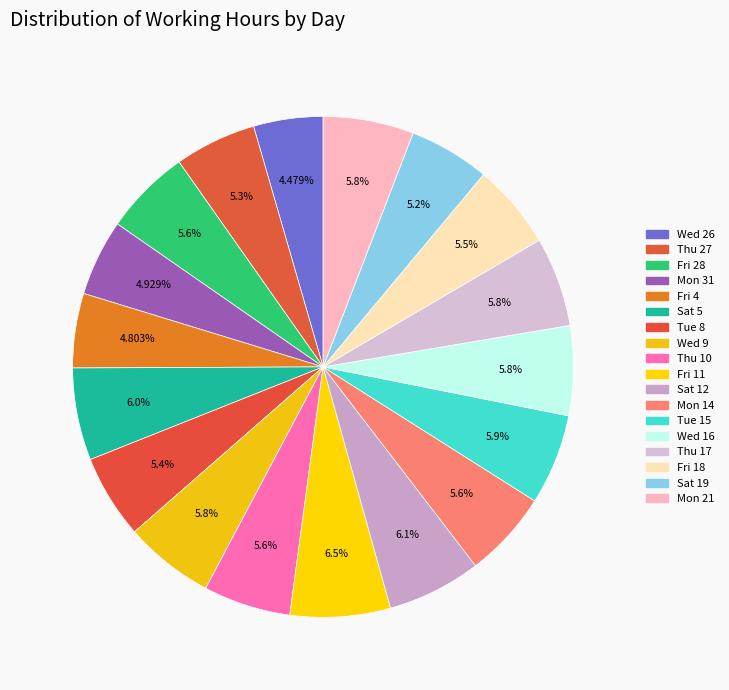

What is the largest slice in the pie chart?

Fri 11